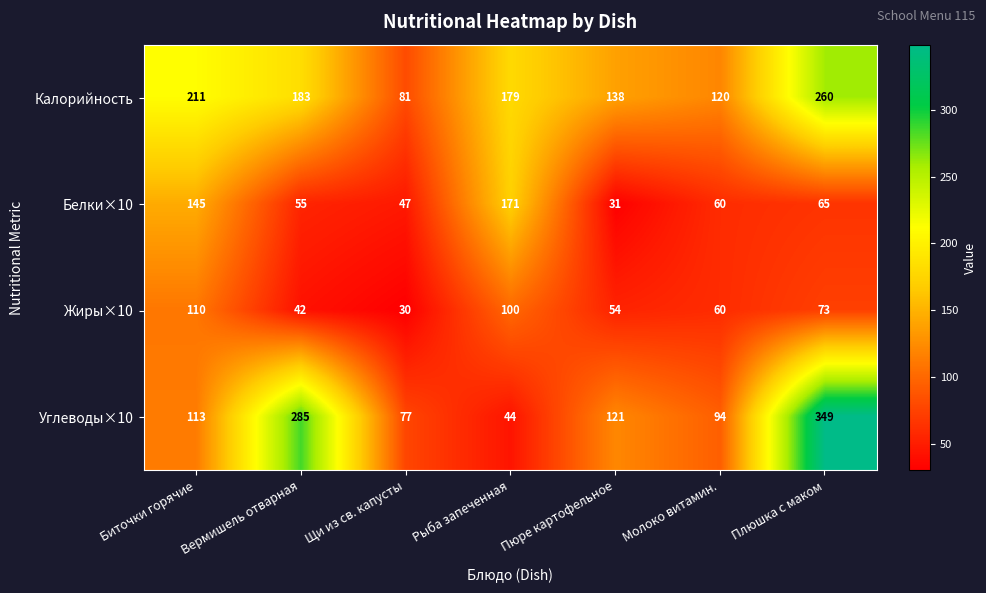

Count the number of categories in the chart.

7